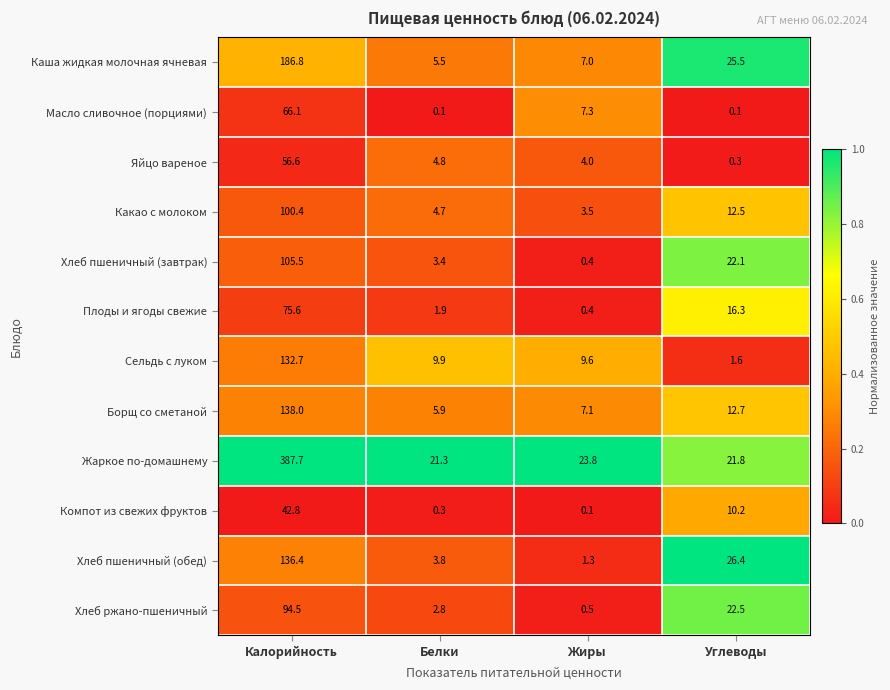

At which label does Хлеб пшеничный (завтрак) reach its peak?

Калорийность